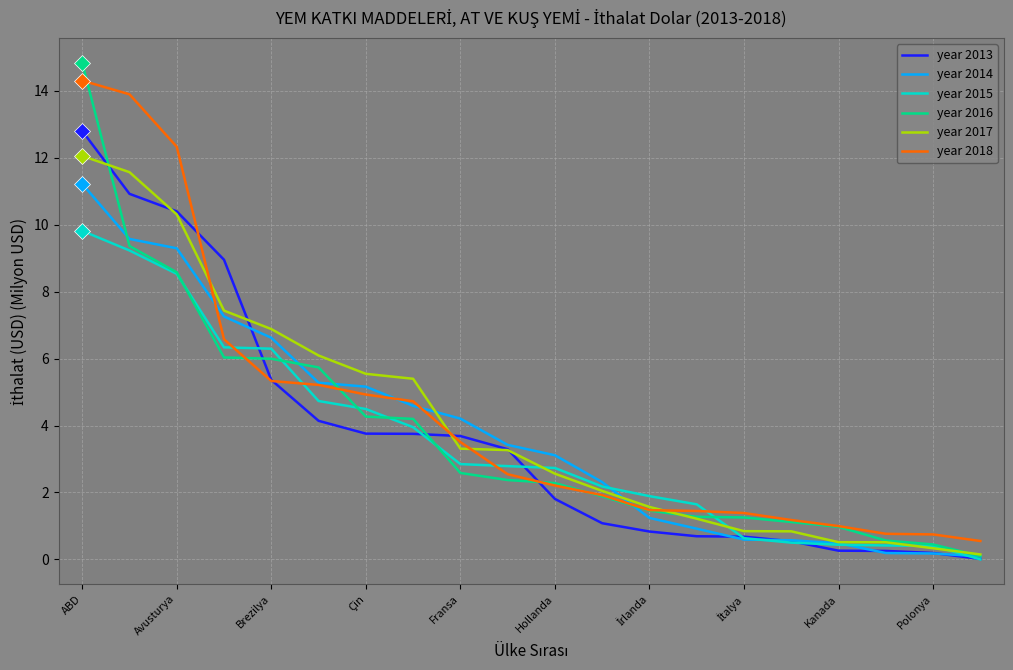

What is the lowest value of the year 2018 series?

0.6